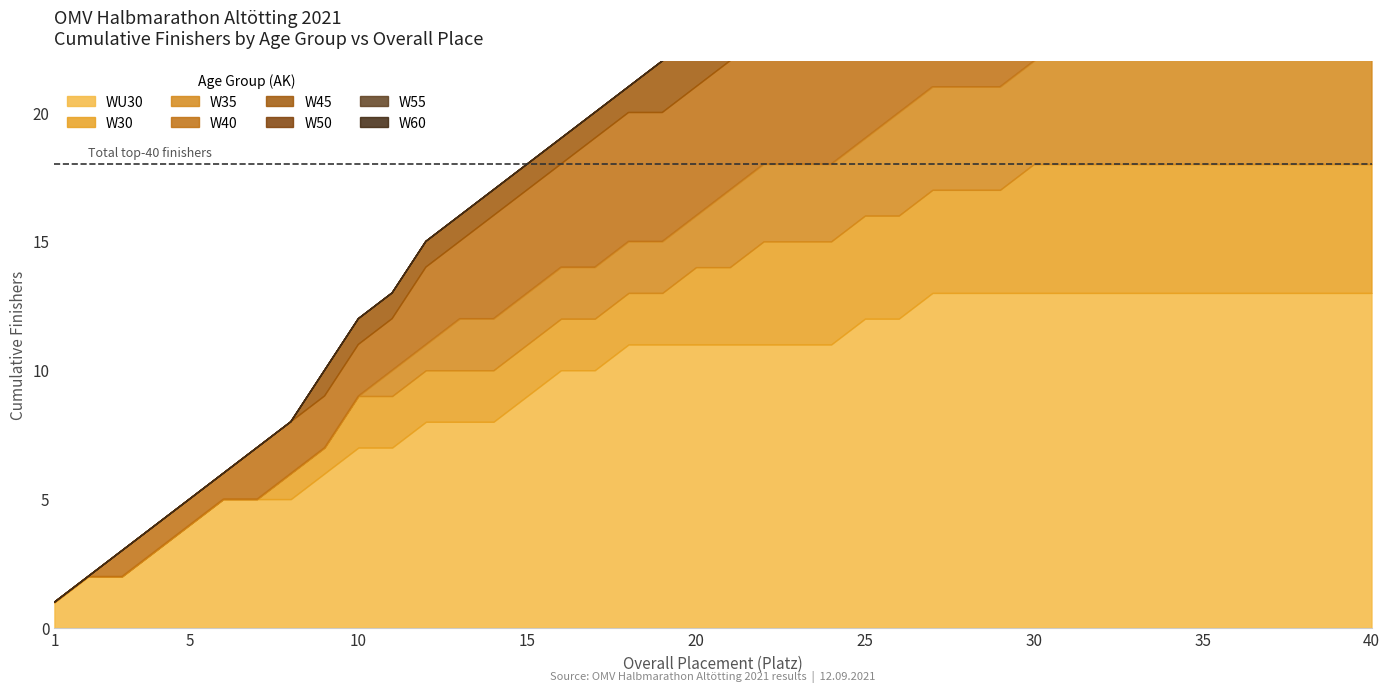

Where is the first local minimum?

W35